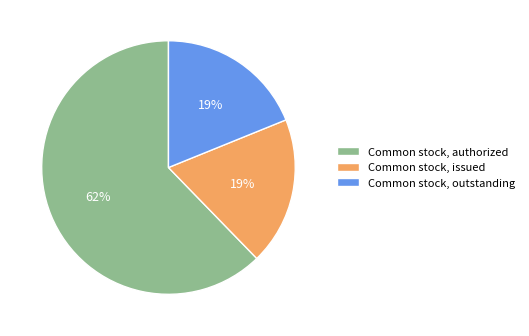

To the nearest percent, what is the difference between the largest and smallest slice percentages?

43%